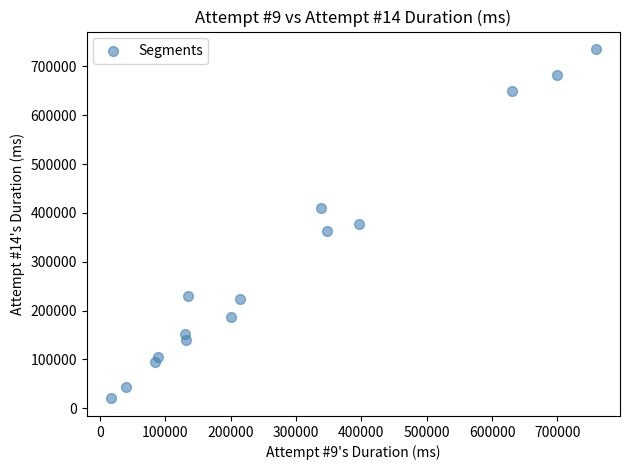

What is the range of X values (max minus min)?

741676